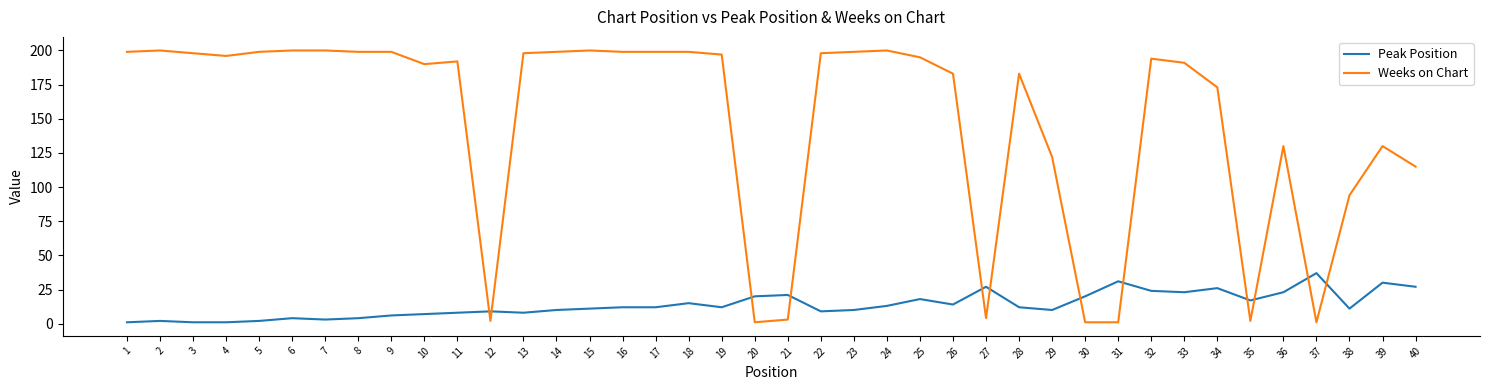

What is the difference between the maximum and minimum values in the Weeks on Chart series?

199